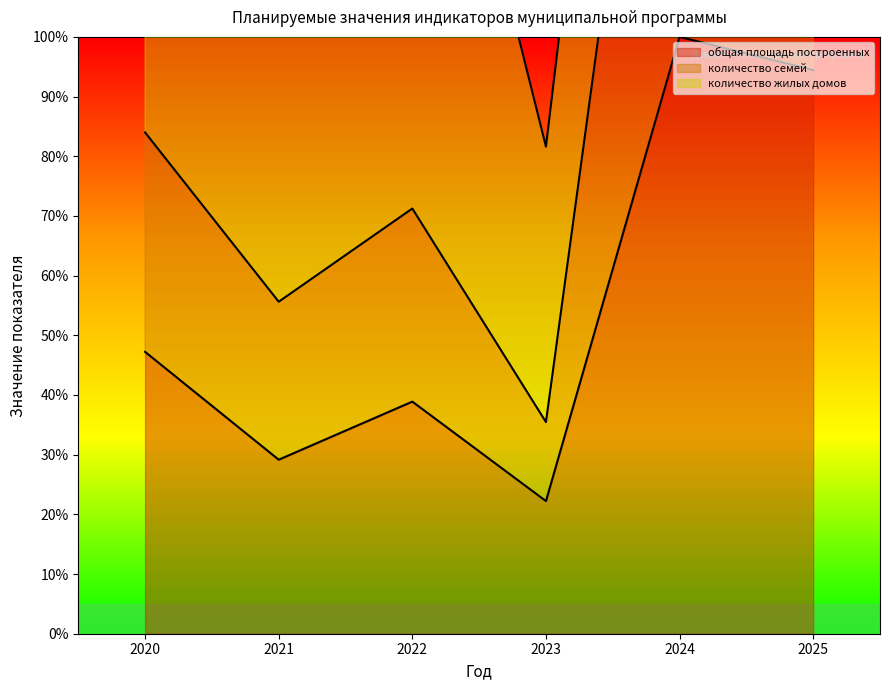

The value of количество семей at 2024 is 329.8. True or false?

False